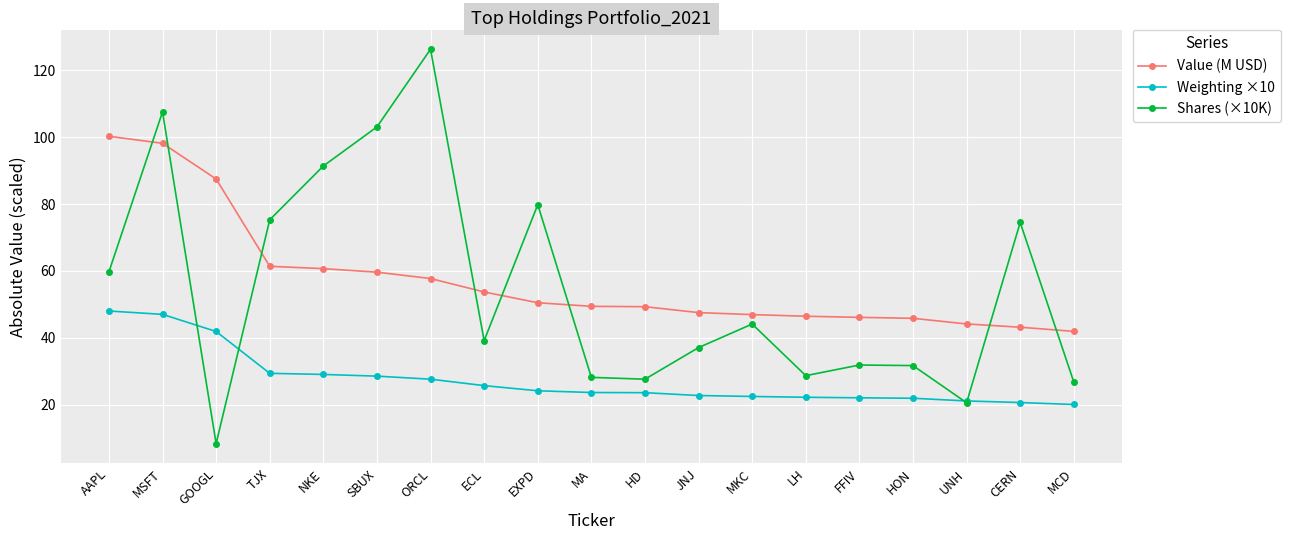

True or false: Shares (×10K) has a value of 105.2 at CERN.

False